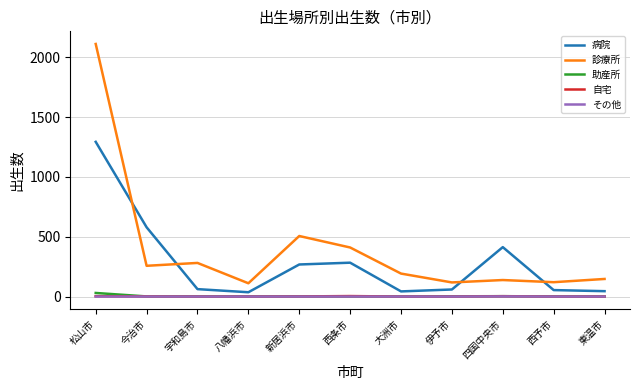

What is the total value across all series at 八幡浜市?

148